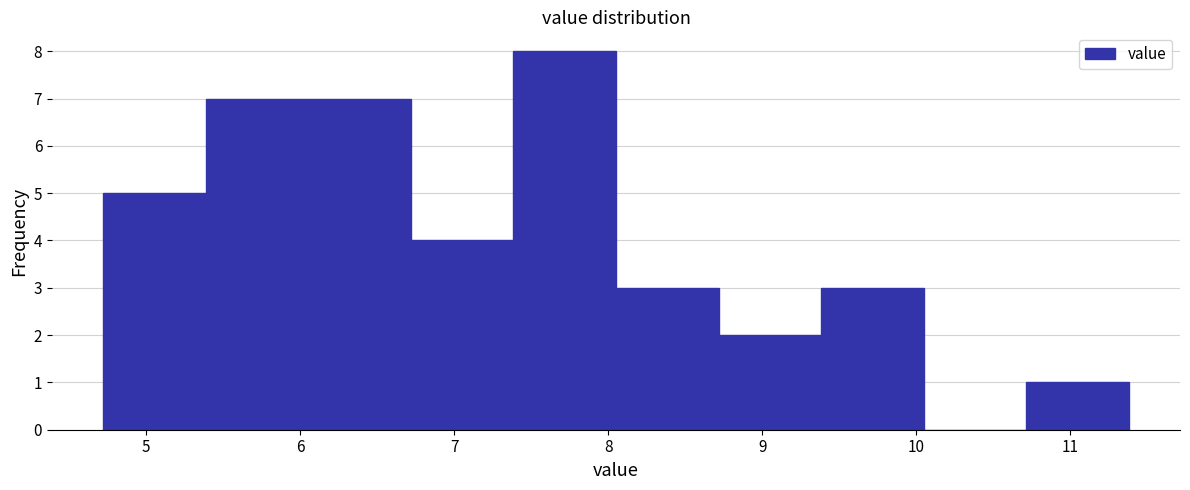

Reading left to right, list every bar in this chart as the range it spans on the x-axis followed by its height. Neither the bar edges nor the heights are printed on the chart, so give them approximately, as read against the axes.

4.7 to 5.4: 5
5.4 to 6.1: 7
6.1 to 6.7: 7
6.7 to 7.4: 4
7.4 to 8.1: 8
8.1 to 8.7: 3
8.7 to 9.4: 2
9.4 to 10.0: 3
10.0 to 10.7: 0
10.7 to 11.4: 1